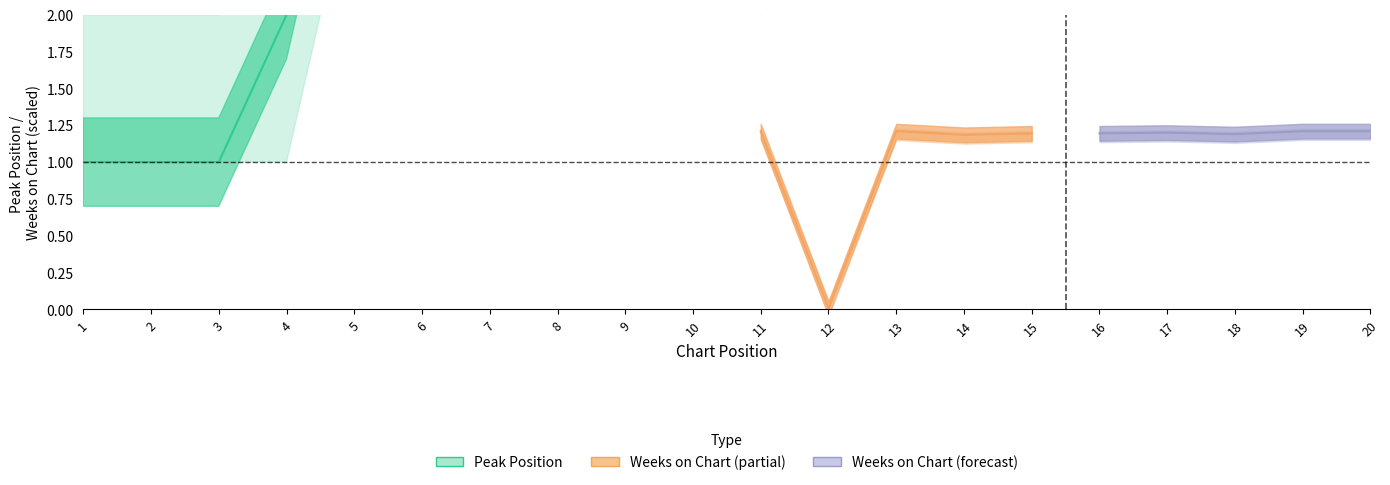

How many interior local valleys (lower than both neighbors) does the data have?

3